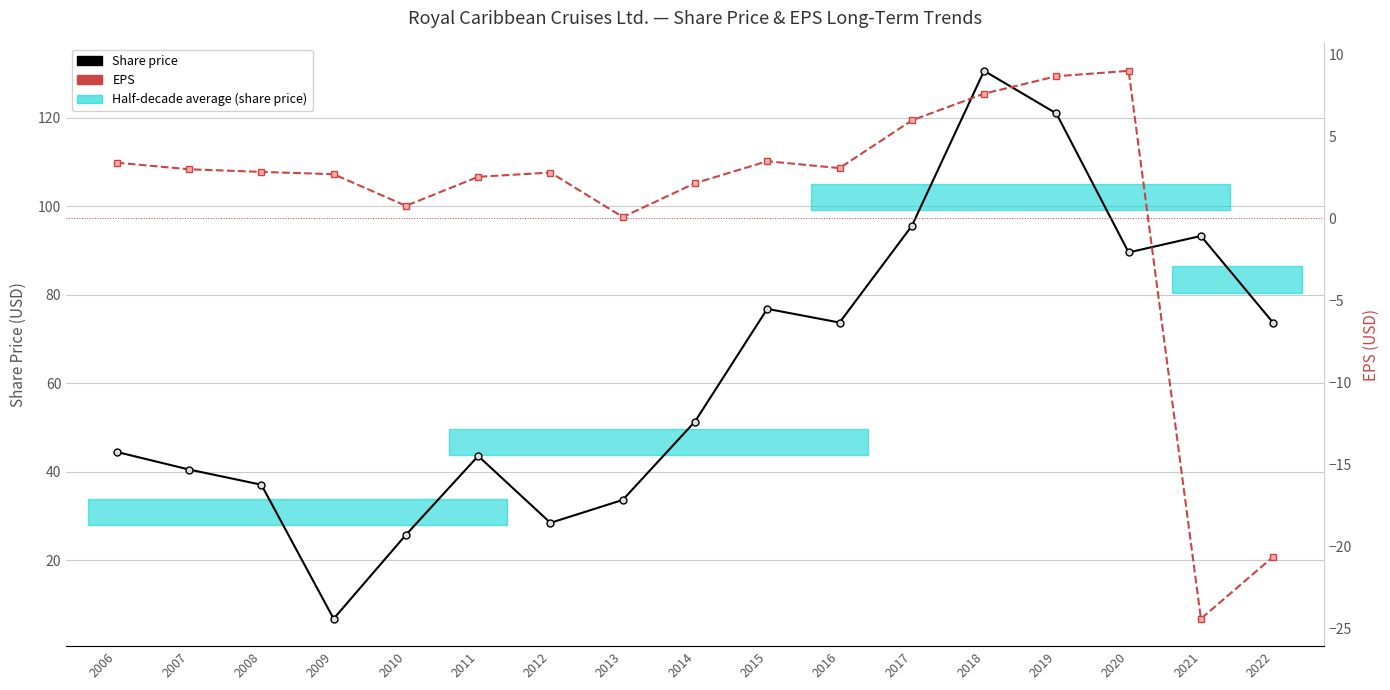

What is the difference between the Share price values at 2014 and 2007?

10.8